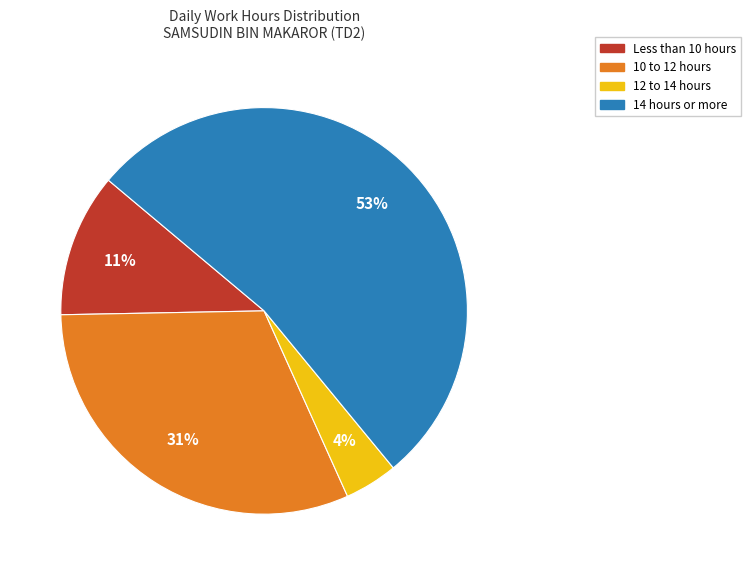

Which has a higher value, Less than 10 hours or 14 hours or more?

14 hours or more